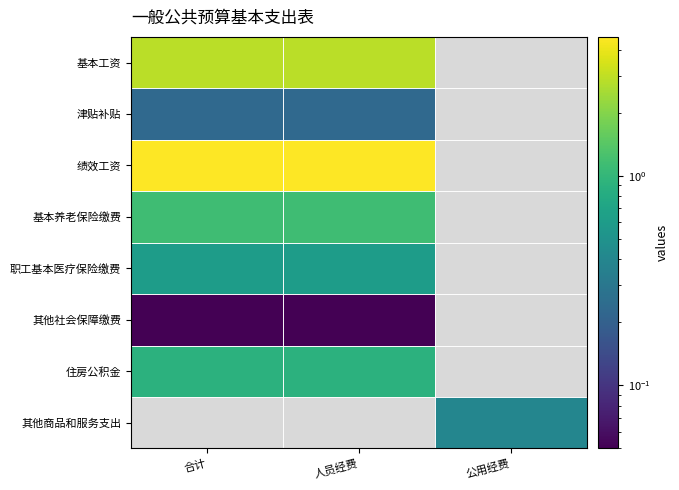

How many categories are shown in the chart?

3